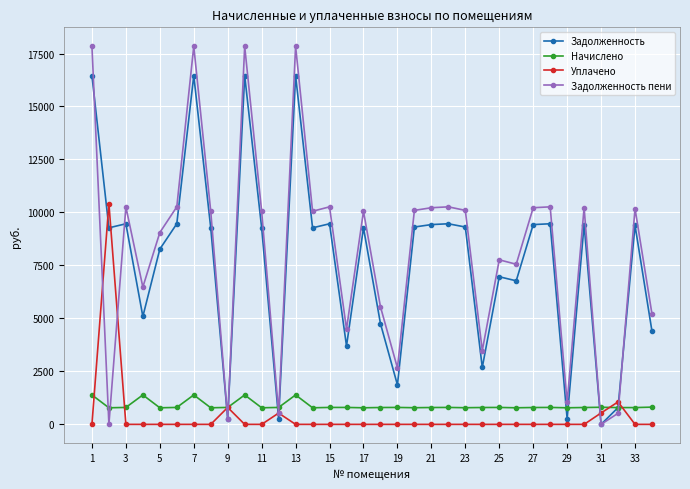

True or false: Задолженность has more than 1 points higher than both neighbors.

True